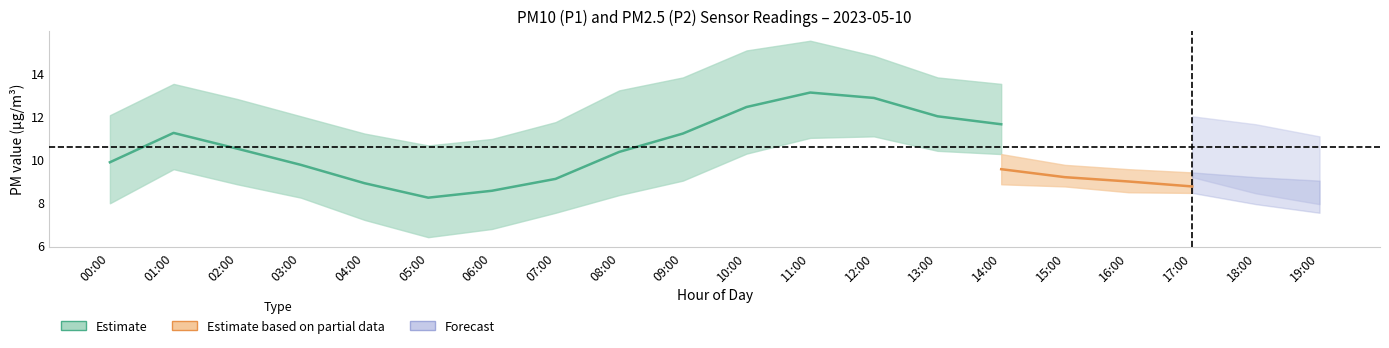

How many interior local valleys does the P2_upper series have?

1